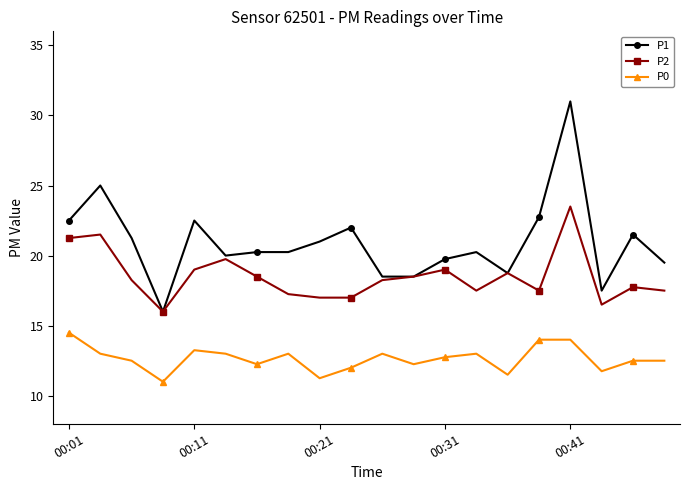

What is the value of the P1 point at the 19th from the left?

21.5